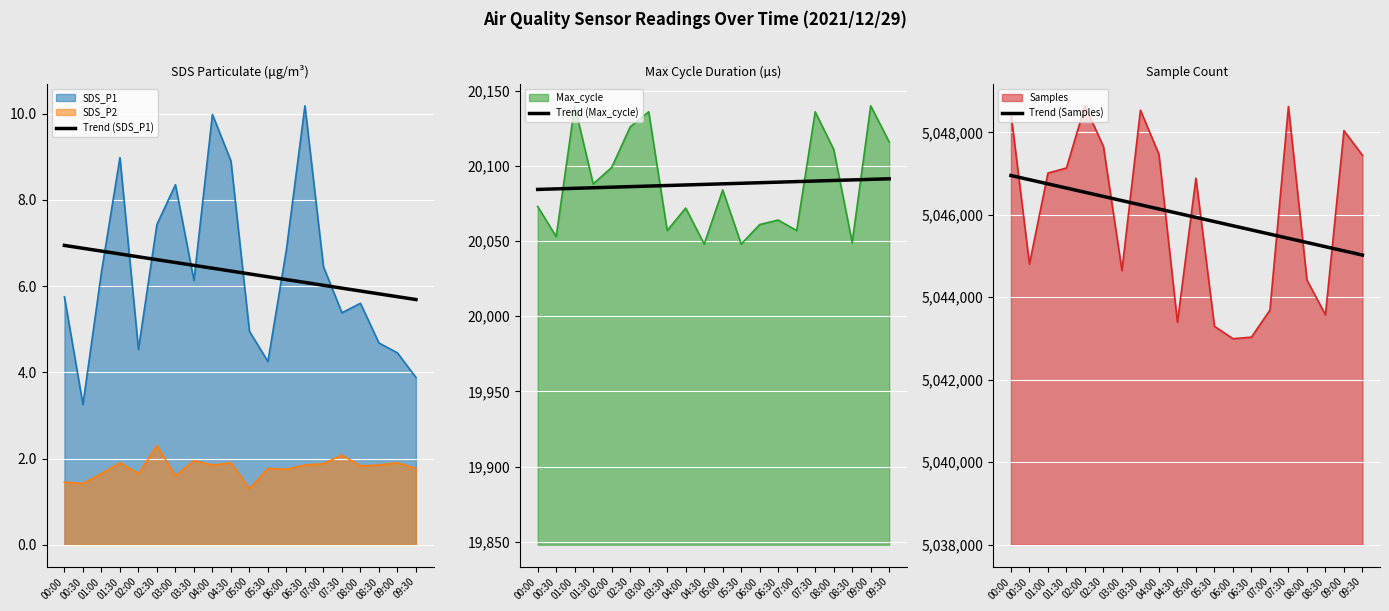

Is the value of Trend (Max_cycle) at 09:00 greater than the value of Trend (Samples) at 04:30?

No